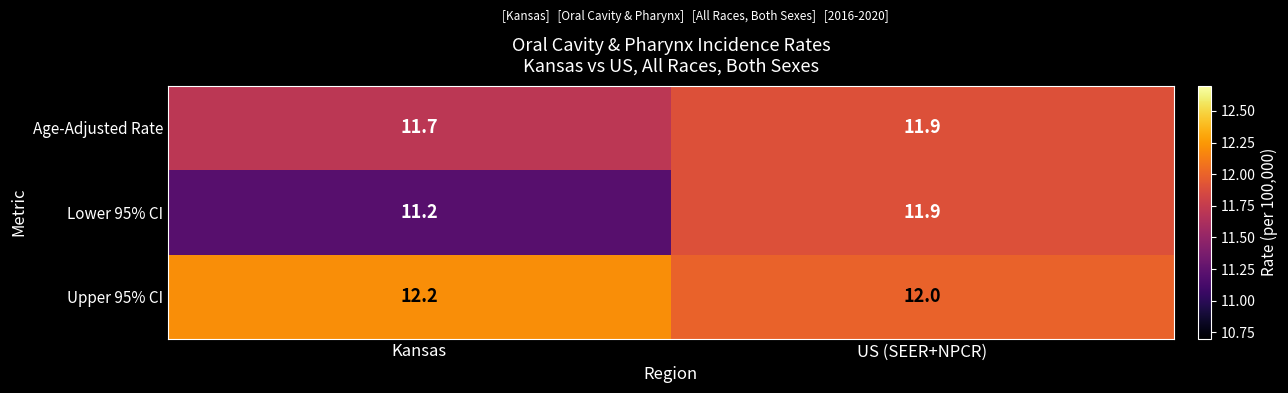

What is the maximum value shown in the chart?

12.2